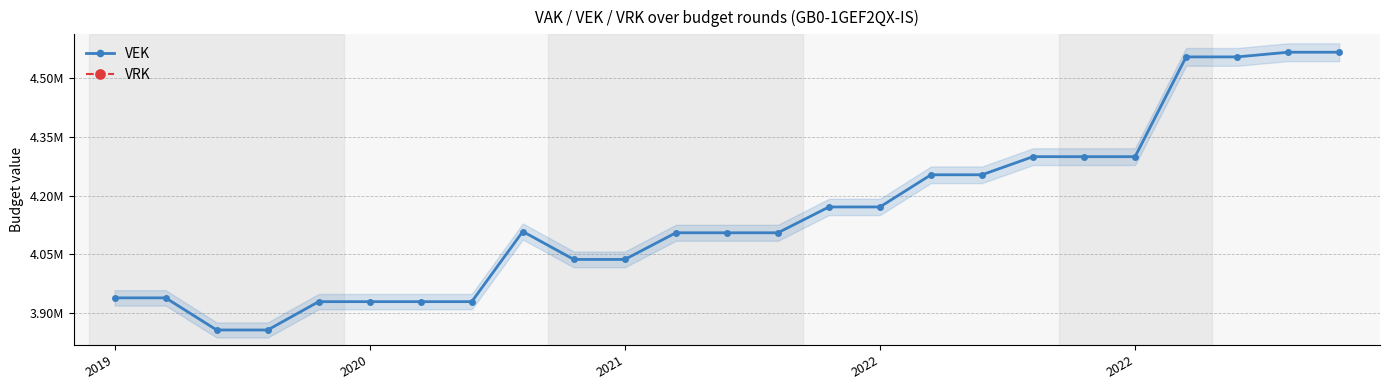

What is the label of the 14th point from the right?

11